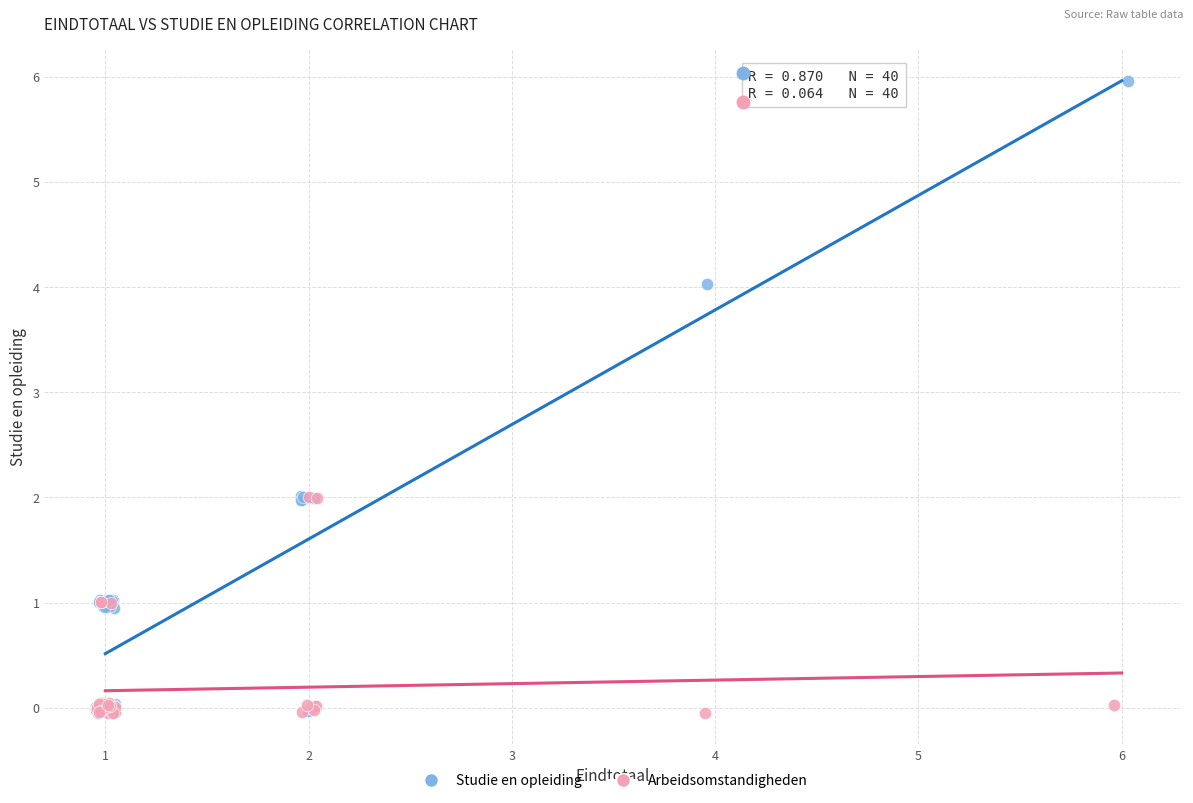

Which series has the widest spread of Y values?

Studie en opleiding